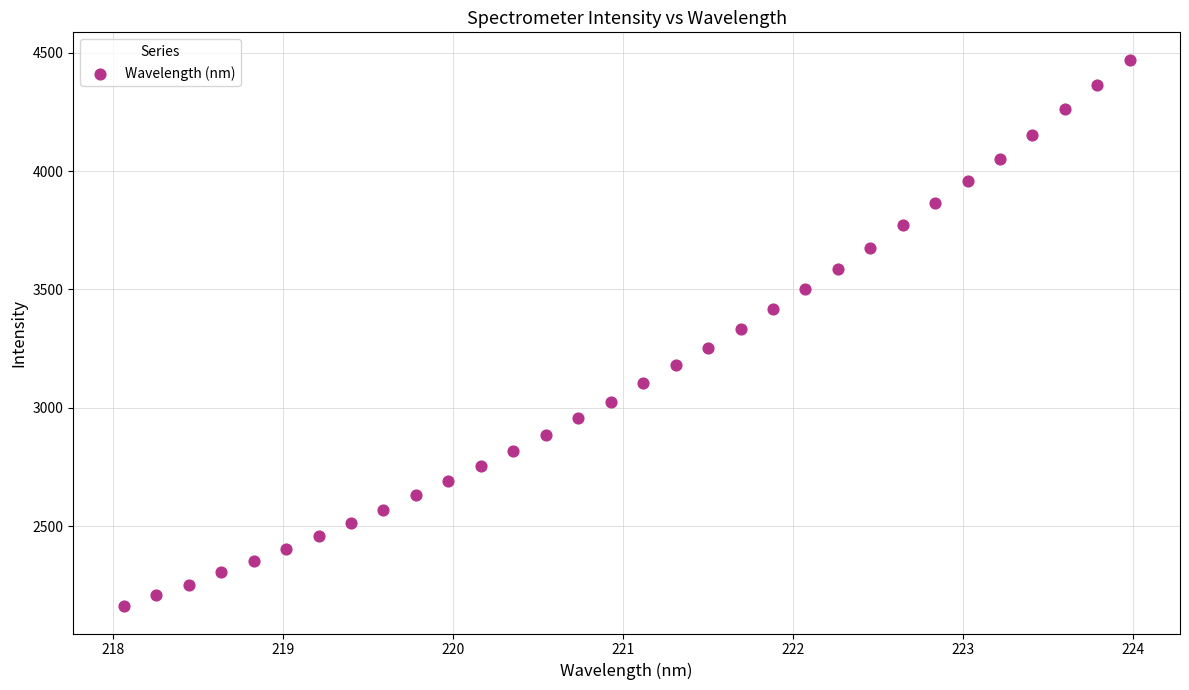

What is the range of X values (max minus min)?

5.9